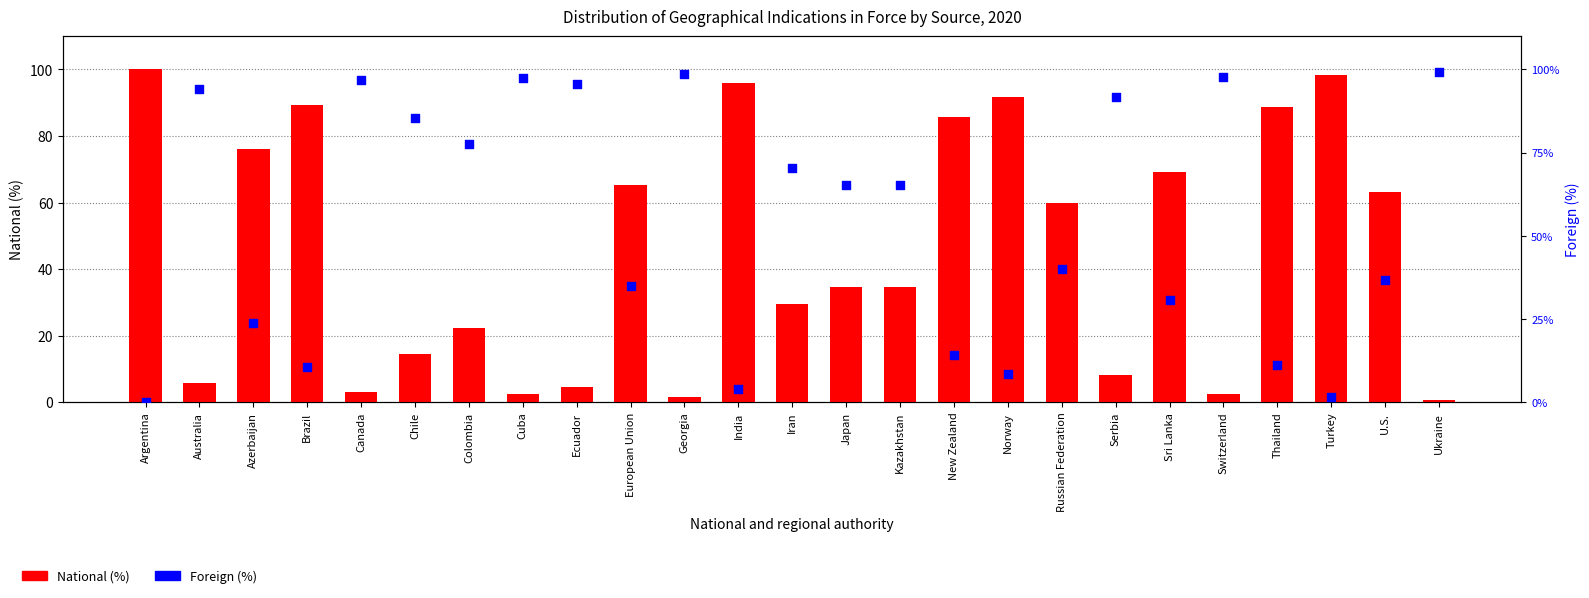

Which series contains the lowest Y value?

Foreign (%)